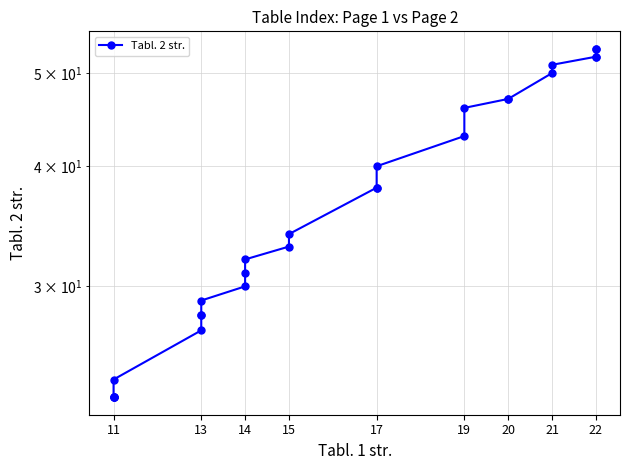

How many lines are shown in the chart?

1